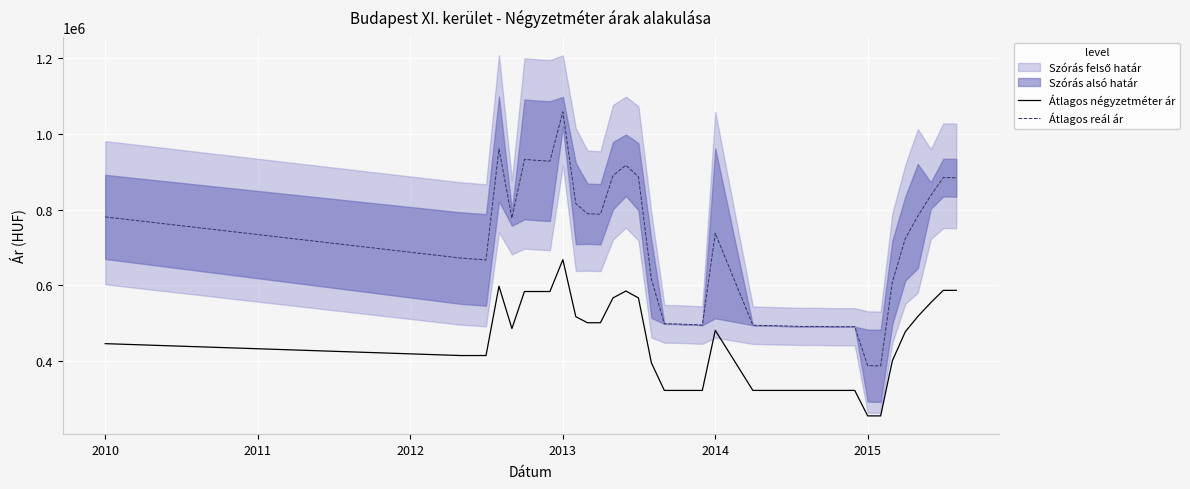

True or false: Átlagos reál ár and Átlagos négyzetméter ár cross at least once.

False